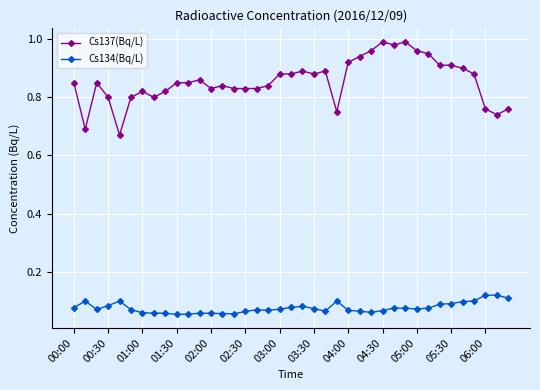

Which series has the widest spread of values?

Cs137(Bq/L)